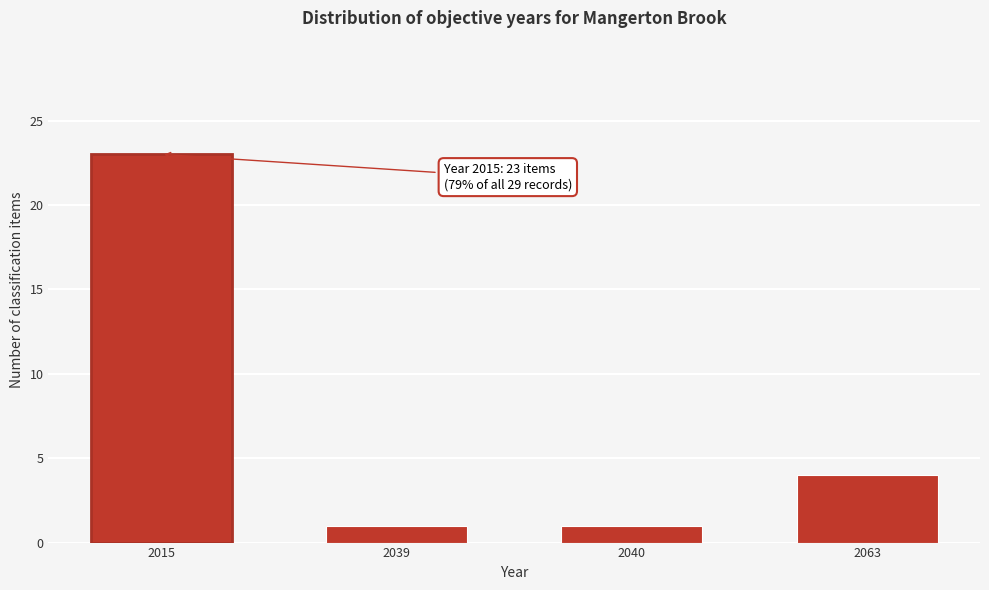

Reading left to right, transcribe all the data shown in this chart.

23	1	1	4